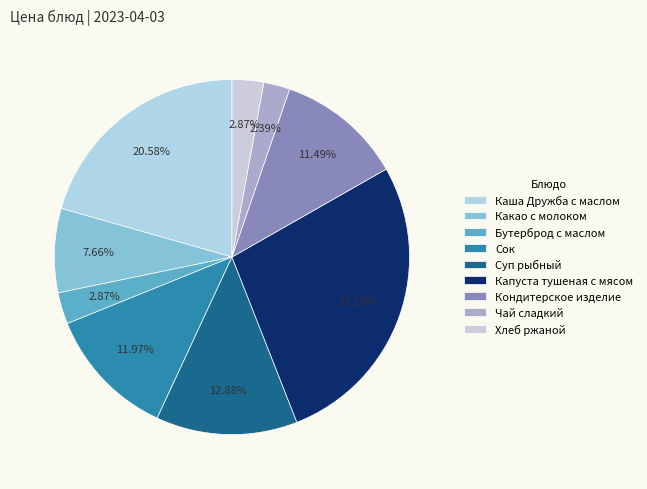

What is the largest slice in the pie chart?

Капуста тушеная с мясом